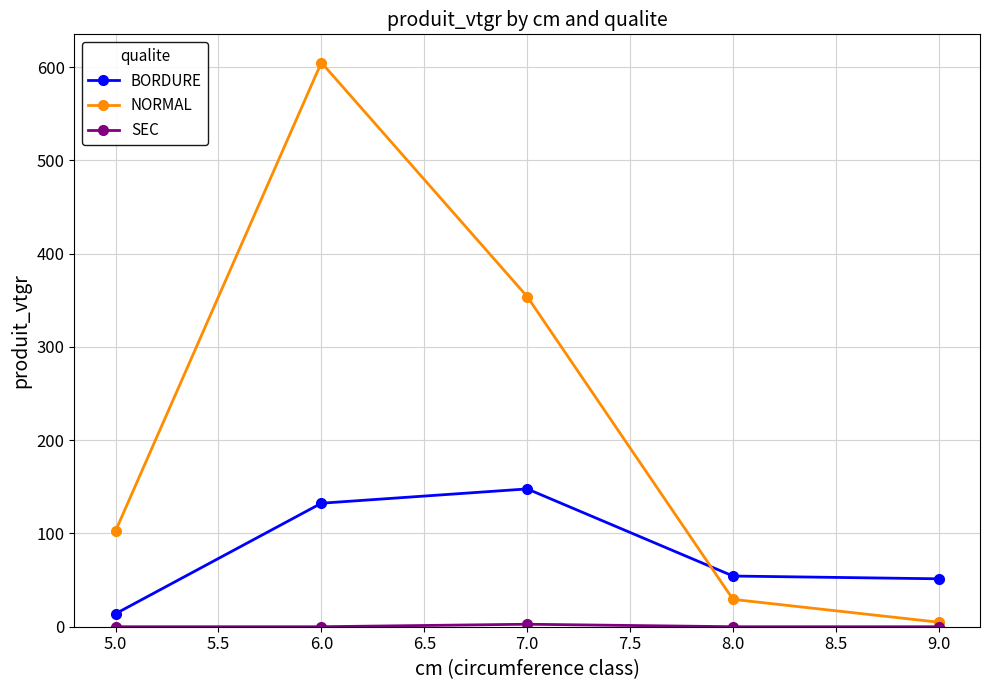

At which category is the sum across all series the highest?

6.0